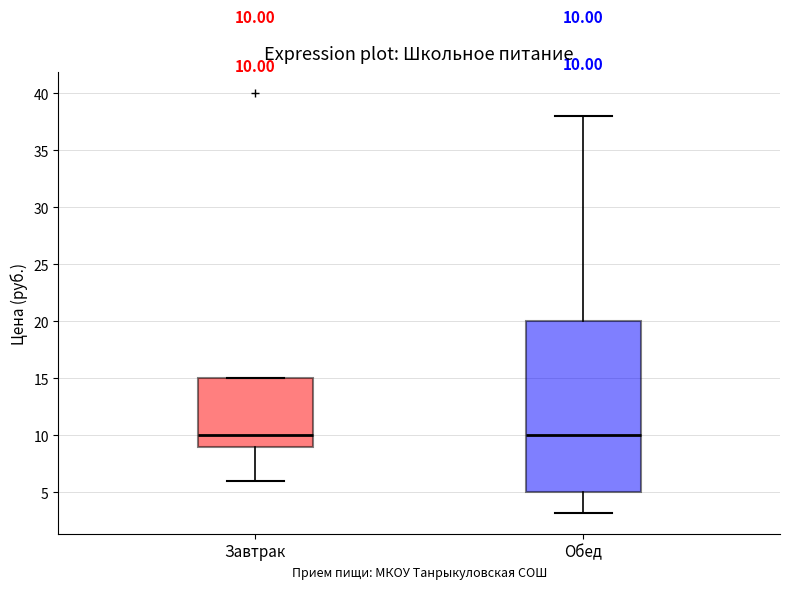

Comparing the boxes themselves (not the whiskers), which one is the tallest?

Обед